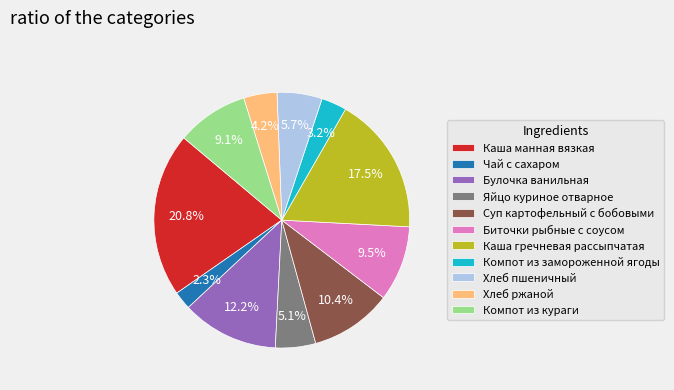

Does Яйцо куриное отварное represent more than half of the total?

No